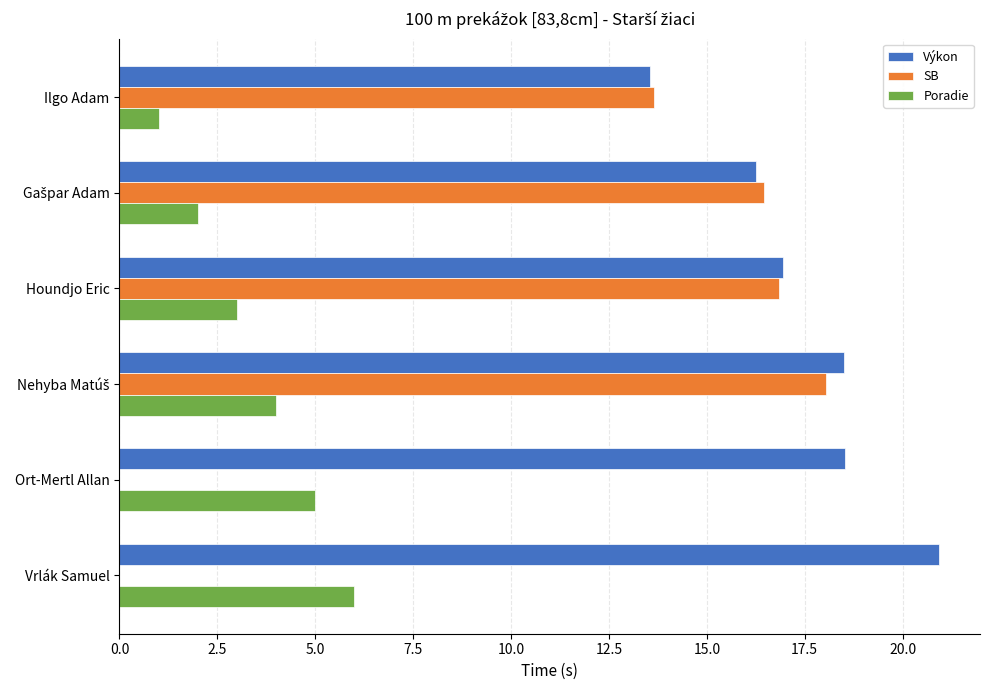

At which label does Poradie reach its peak?

Vrlák Samuel